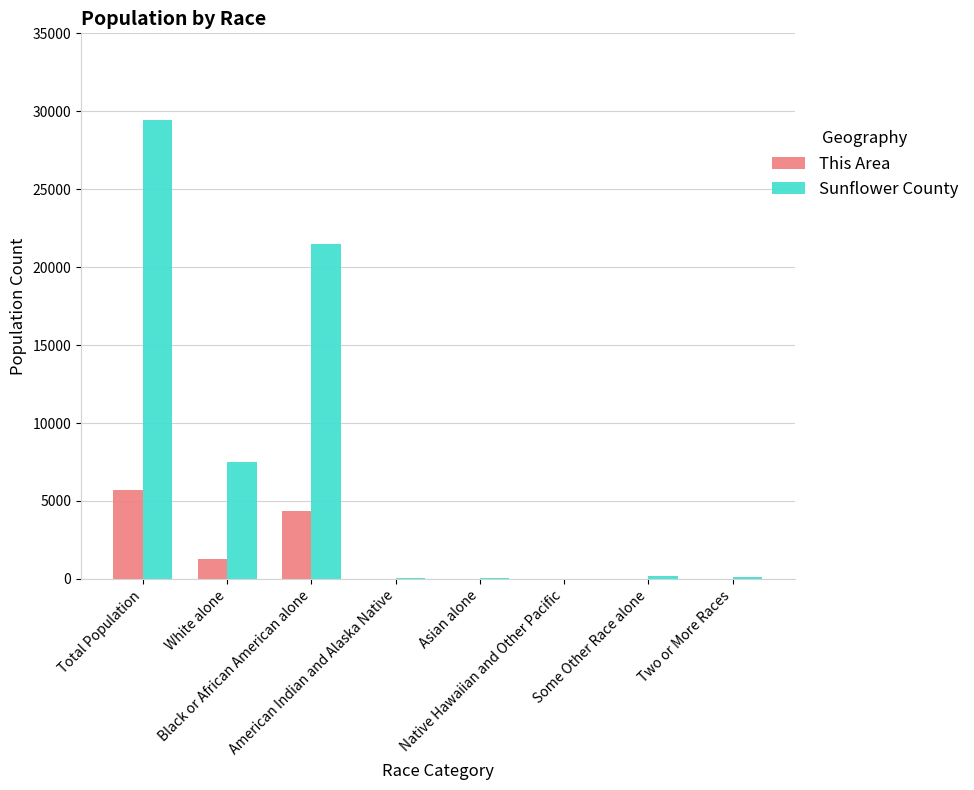

What is the highest value of the Sunflower County series?

29450